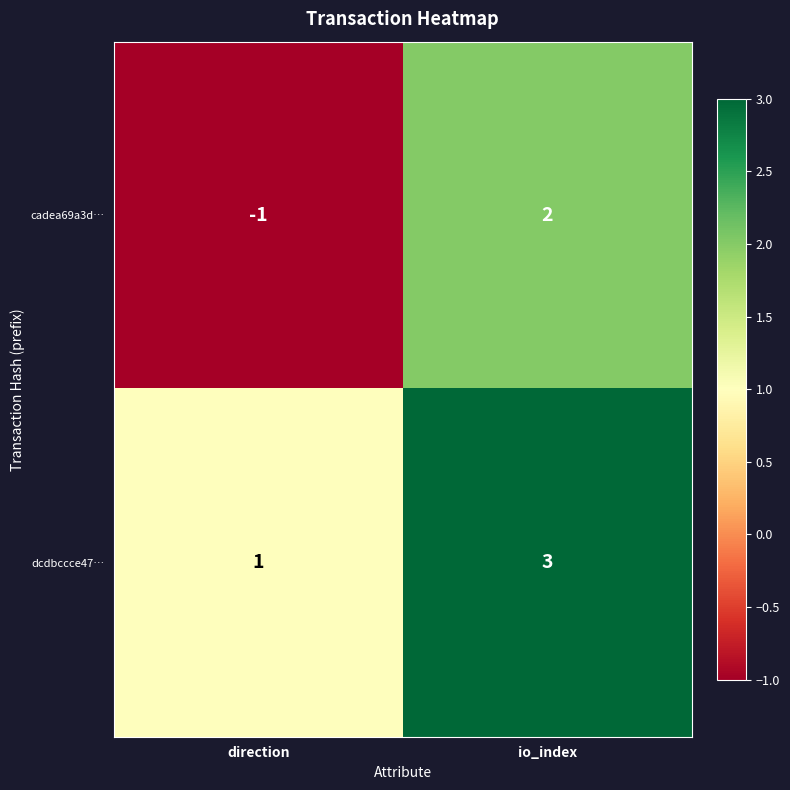

What is the greatest value displayed?

3